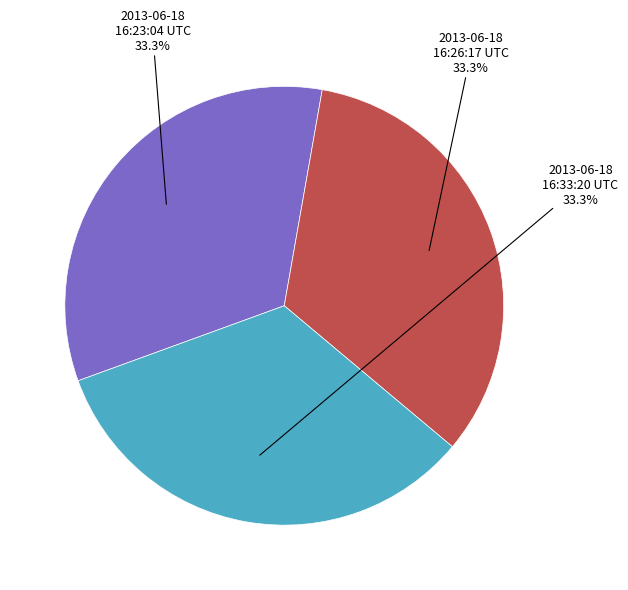

Is the sum of 2013-06-18 16:33:20 UTC and 2013-06-18 16:26:17 UTC greater than half?

Yes